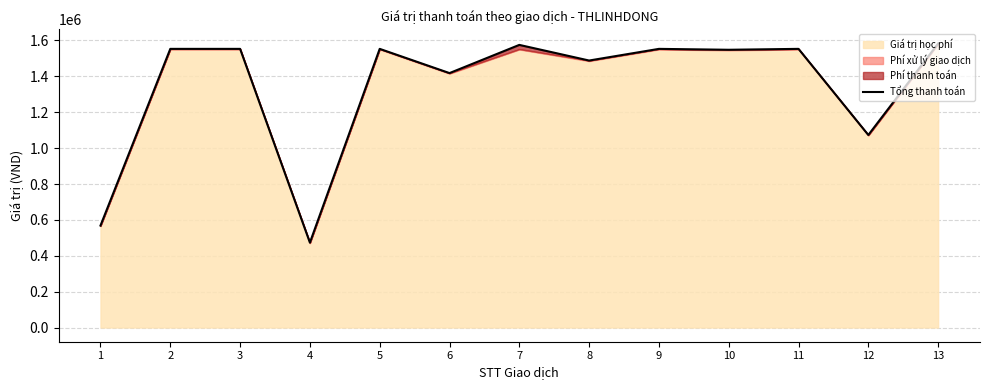

True or false: the data shows 2377023 at 10.

False